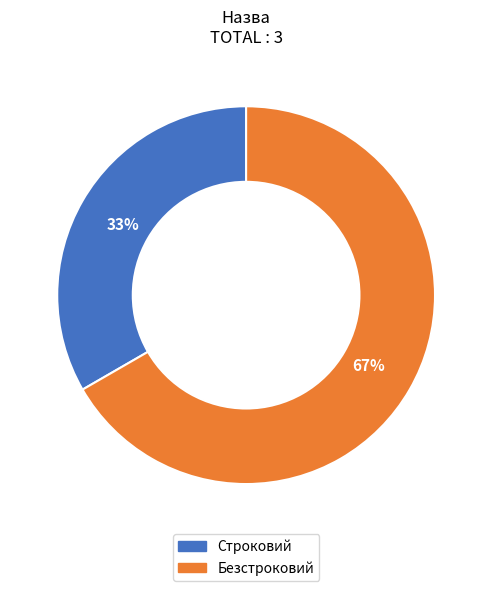

Rank the categories by value from lowest to highest.

Строковий, Безстроковий